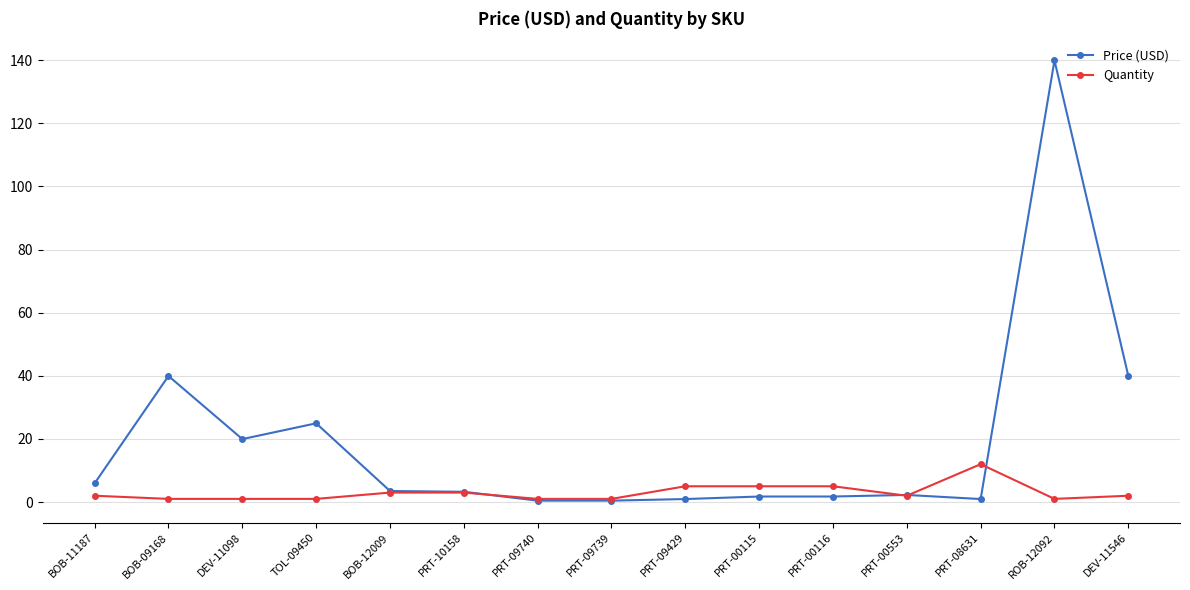

Which series changed the most between BOB-11187 and TOL-09450?

Price (USD)